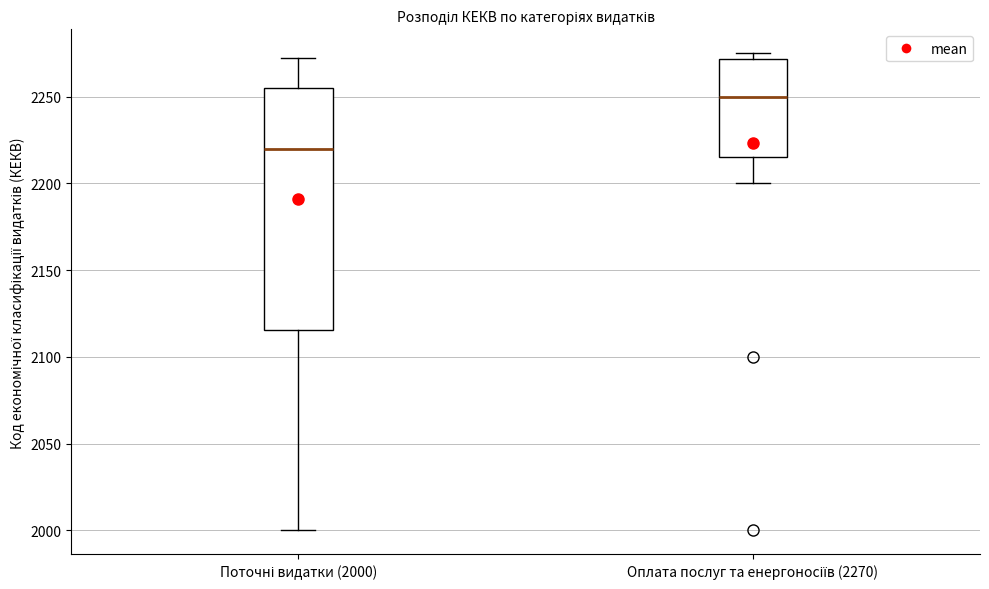

Where is the lower edge of the box for Поточні видатки (2000) on the y-axis? The values are not printed on the chart, so give them approximately, as read against the axis.

2115